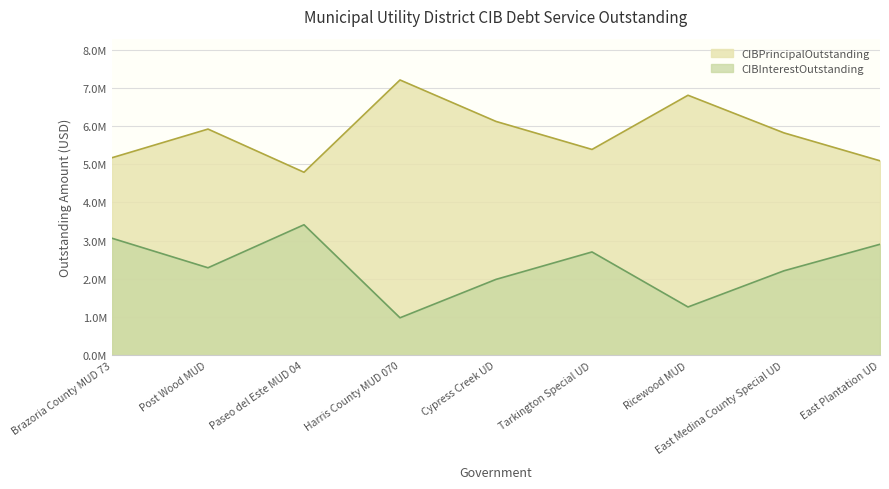

What is the label of the 3rd point from the left?

Paseo del Este MUD 04